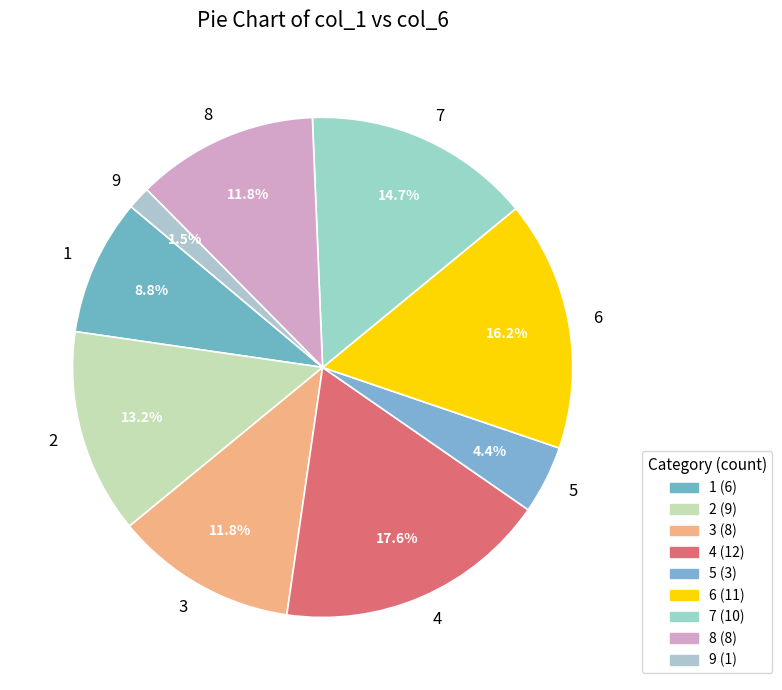

To the nearest percent, what is the average slice percentage?

11%